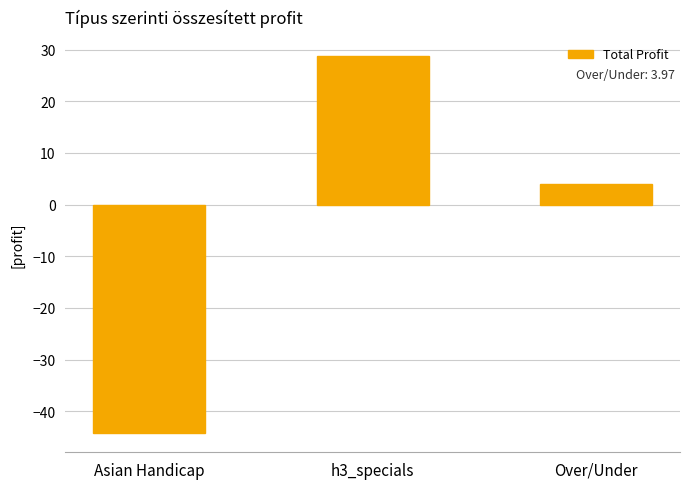

At which label does the data first exceed 3?

h3_specials